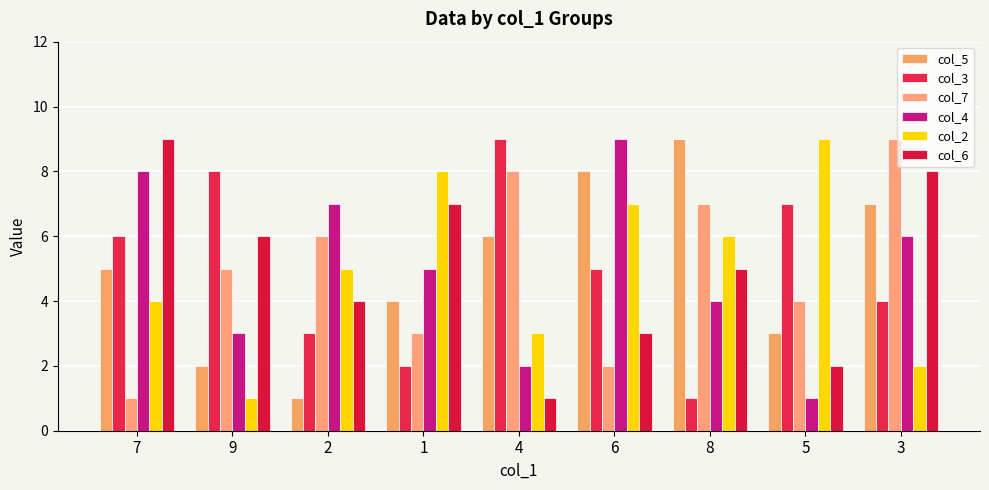

The value of col_6 at 4 is 1. True or false?

True